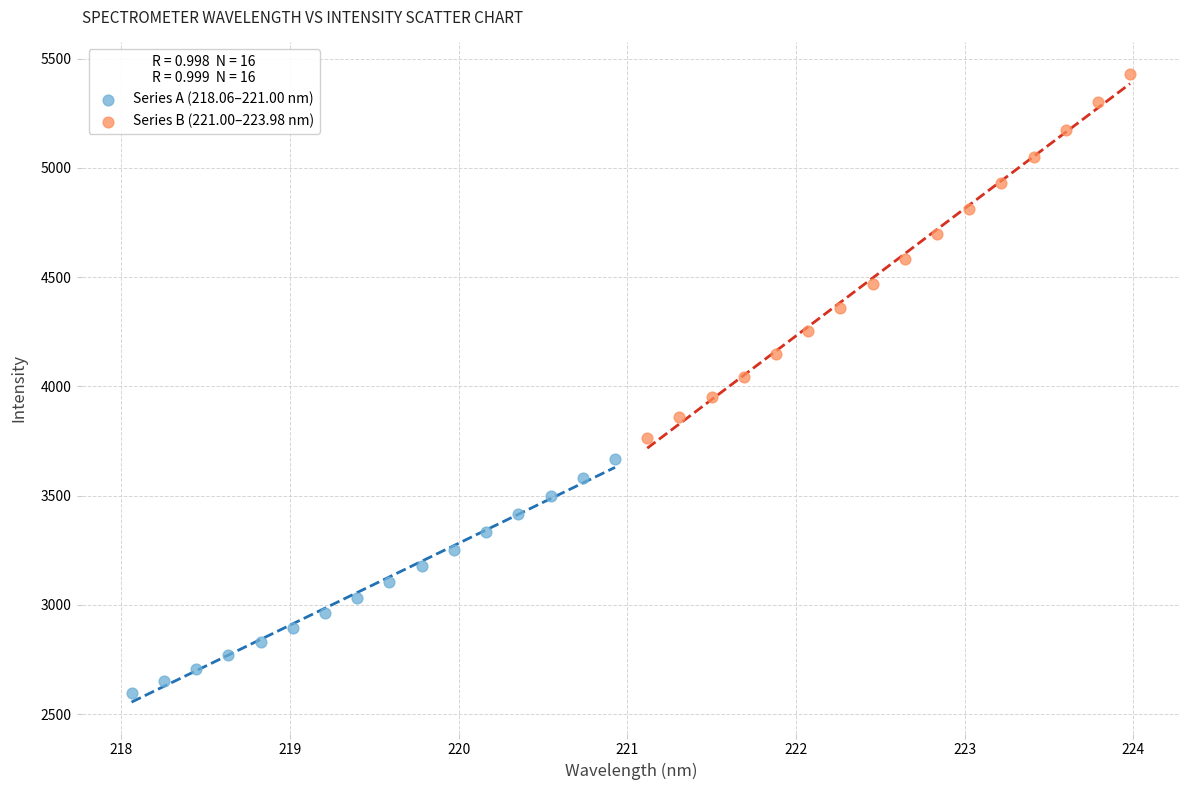

What are all the series names shown in the legend?

Series A (218.06–221.00 nm), Series B (221.00–223.98 nm)